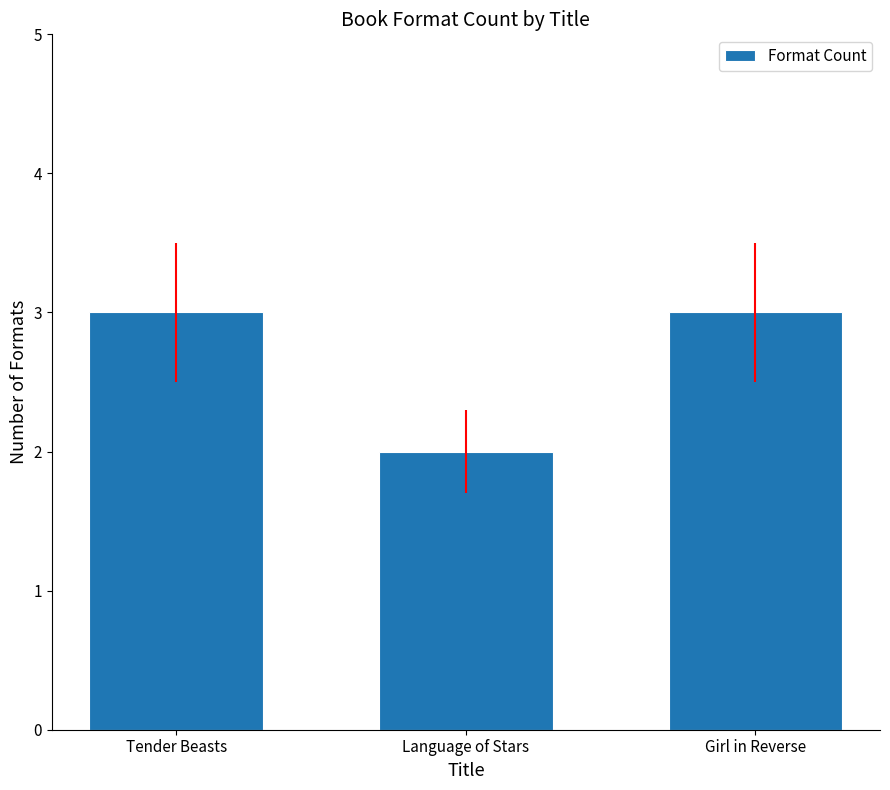

Which label corresponds to the smallest value in the chart?

Language of Stars